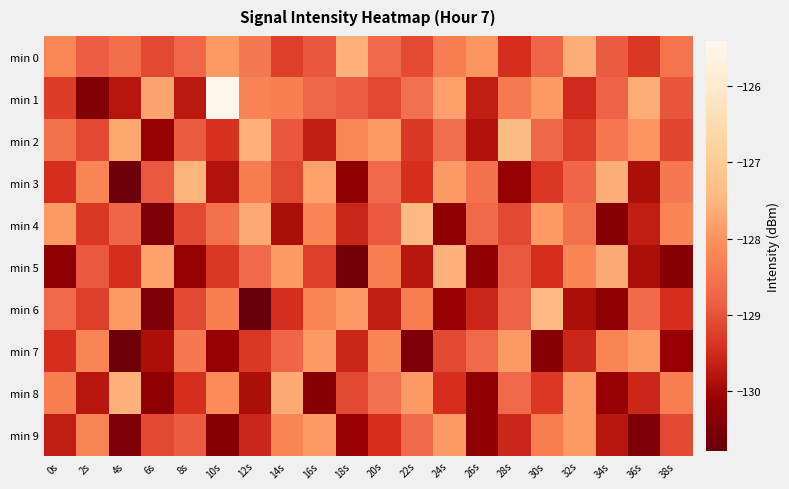

At which category is the sum across all series the highest?

16s